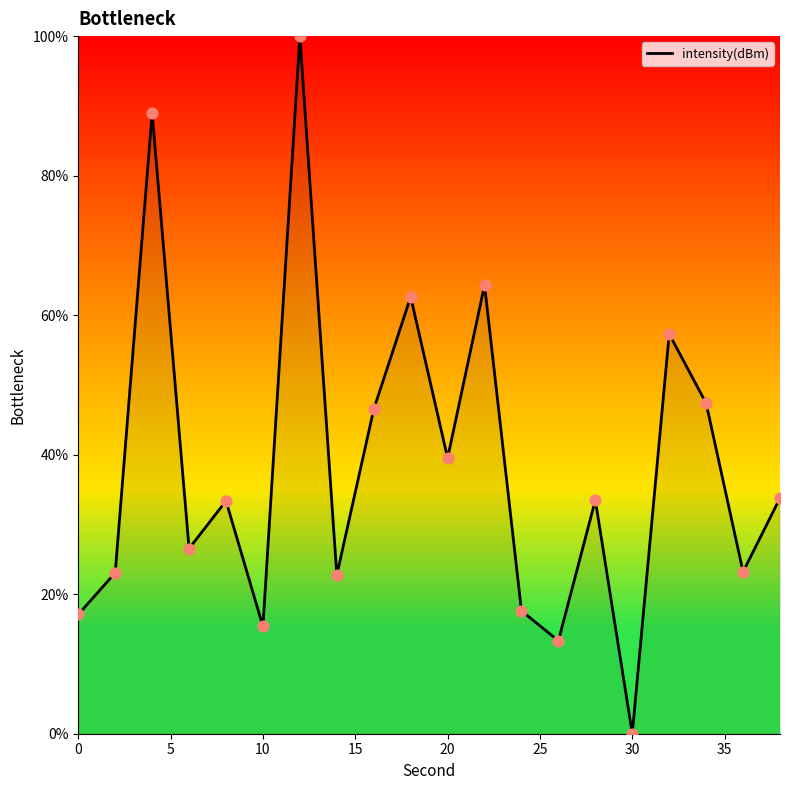

What is the difference between the maximum and minimum values?

100.0